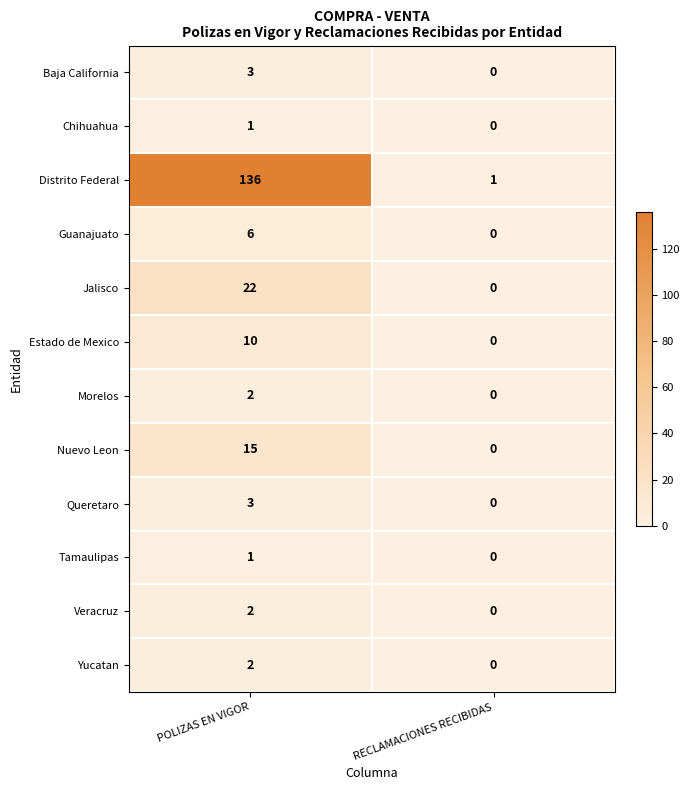

Reading left to right, what are all the values shown in this chart?

Baja California: 3	0
Chihuahua: 1	0
Distrito Federal: 136	1
Guanajuato: 6	0
Jalisco: 22	0
Estado de Mexico: 10	0
Morelos: 2	0
Nuevo Leon: 15	0
Queretaro: 3	0
Tamaulipas: 1	0
Veracruz: 2	0
Yucatan: 2	0